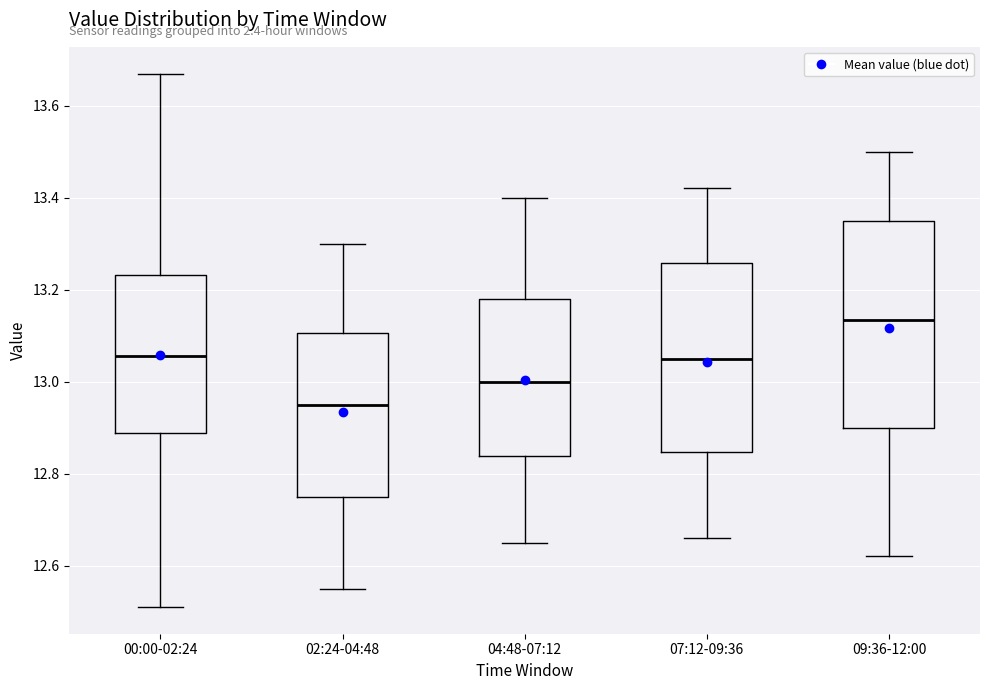

Which box's median line is the lowest?

02:24-04:48